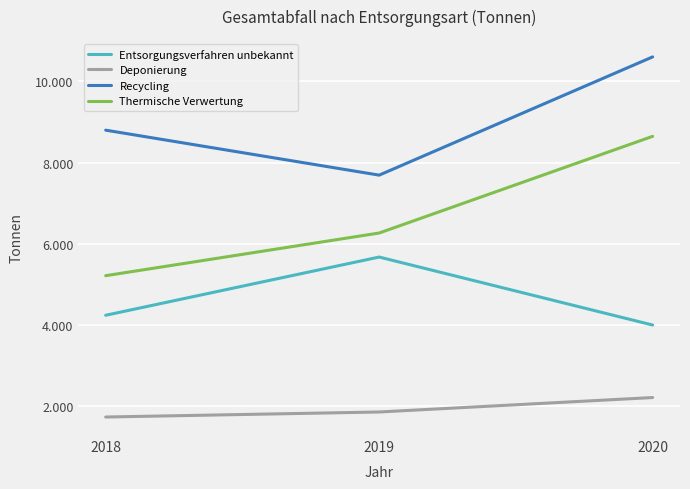

Which category has the highest value in the Entsorgungsverfahren unbekannt series?

2019